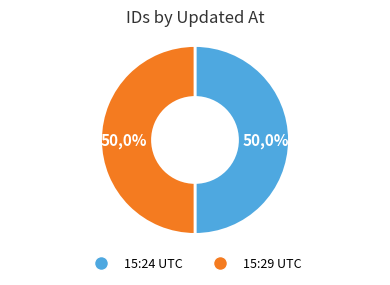

Do 2014-07-02 15:29:06 UTC and 2014-07-02 15:24:28 UTC together represent more than half of the pie?

Yes